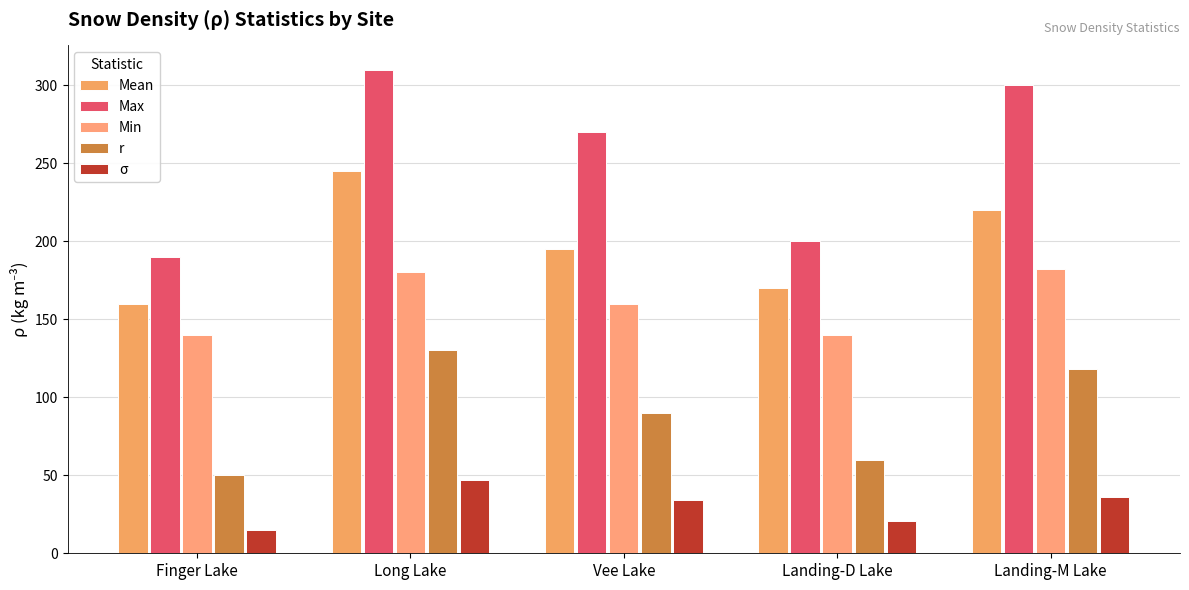

What are all the series names shown in the legend?

Mean, Max, Min, r, σ